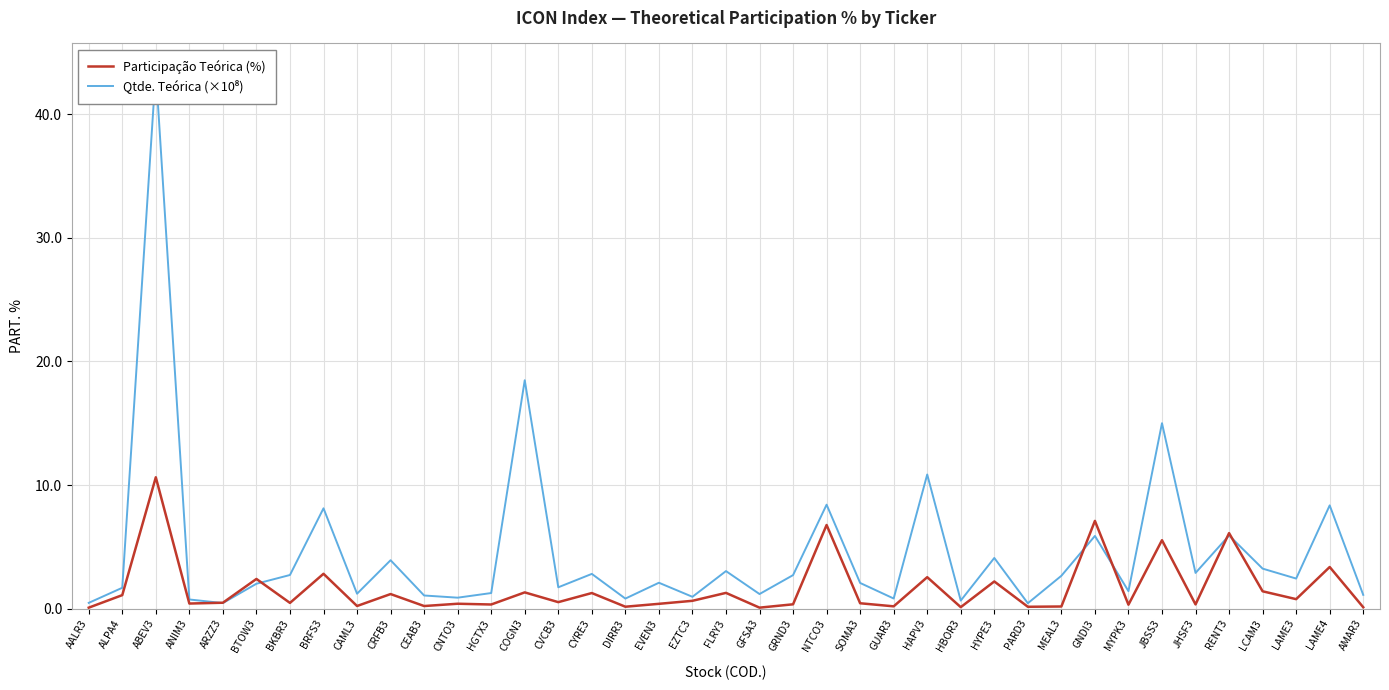

Reading left to right, transcribe all the data shown in this chart.

Participação Teórica (%): AALR3=0.1	ALPA4=1.1	ABEV3=10.6	ANIM3=0.4	ARZZ3=0.5	BTOW3=2.4	BKBR3=0.5	BRFS3=2.8	CAML3=0.2	CRFB3=1.2	CEAB3=0.2	CNTO3=0.4	HGTX3=0.3	COGN3=1.3	CVCB3=0.5	CYRE3=1.3	DIRR3=0.2	EVEN3=0.4	EZTC3=0.6	FLRY3=1.3	GFSA3=0.1	GRND3=0.4	NTCO3=6.8	SOMA3=0.4	GUAR3=0.2	HAPV3=2.5	HBOR3=0.1	HYPE3=2.2	PARD3=0.2	MEAL3=0.2	GNDI3=7.1	MYPK3=0.3	JBSS3=5.5	JHSF3=0.3	RENT3=6.1	LCAM3=1.4	LAME3=0.8	LAME4=3.4	AMAR3=0.1
Qtde. Teórica (×10⁸): AALR3=0.5	ALPA4=1.7	ABEV3=43.6	ANIM3=0.7	ARZZ3=0.5	BTOW3=2.0	BKBR3=2.7	BRFS3=8.1	CAML3=1.2	CRFB3=3.9	CEAB3=1.1	CNTO3=0.9	HGTX3=1.3	COGN3=18.5	CVCB3=1.7	CYRE3=2.8	DIRR3=0.8	EVEN3=2.1	EZTC3=1.0	FLRY3=3.0	GFSA3=1.2	GRND3=2.7	NTCO3=8.4	SOMA3=2.1	GUAR3=0.8	HAPV3=10.9	HBOR3=0.7	HYPE3=4.1	PARD3=0.4	MEAL3=2.7	GNDI3=5.9	MYPK3=1.4	JBSS3=15.0	JHSF3=2.9	RENT3=5.9	LCAM3=3.2	LAME3=2.4	LAME4=8.4	AMAR3=1.1